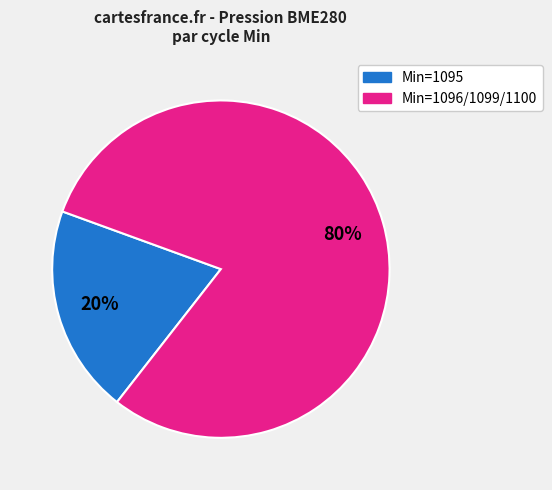

Between Min=1096/1099/1100 and Min=1095, which is larger?

Min=1096/1099/1100